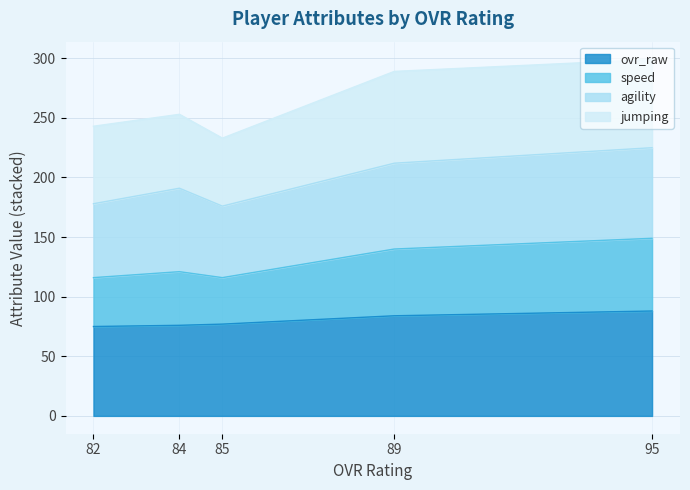

True or false: ovr_raw has a value of 76 at 84.

True